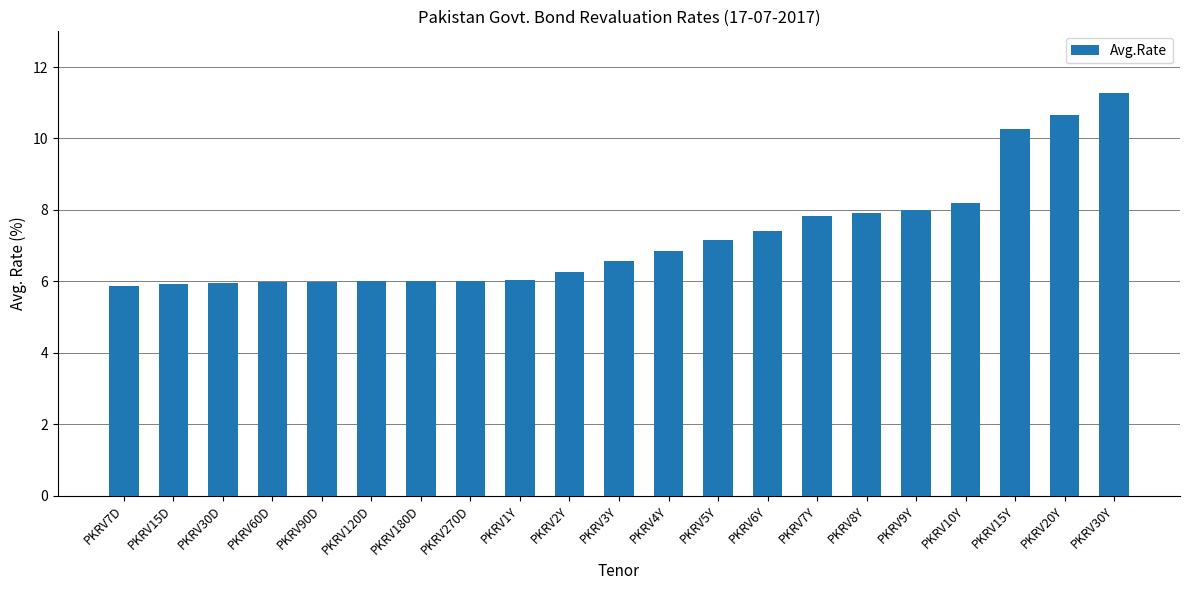

What is the average value?

7.2